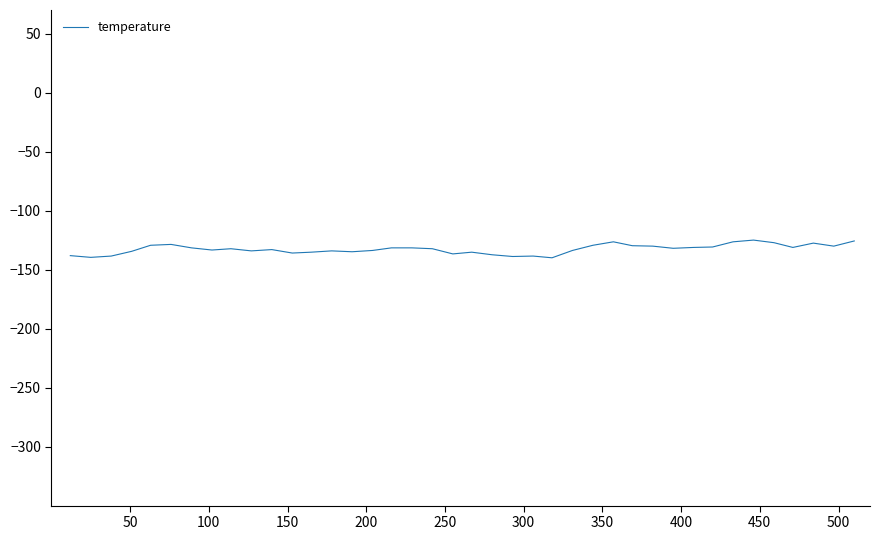

What is the maximum value shown in the chart?

-125.0